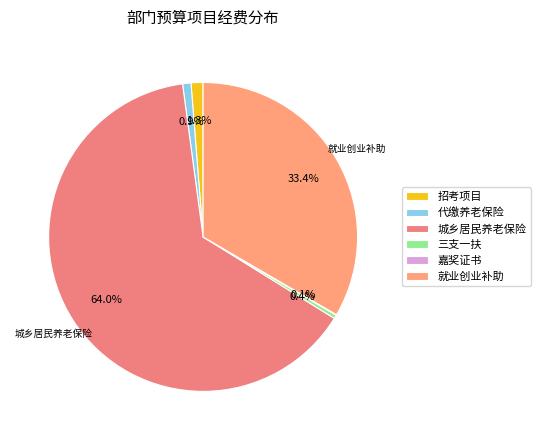

How many slices are in this pie chart?

6